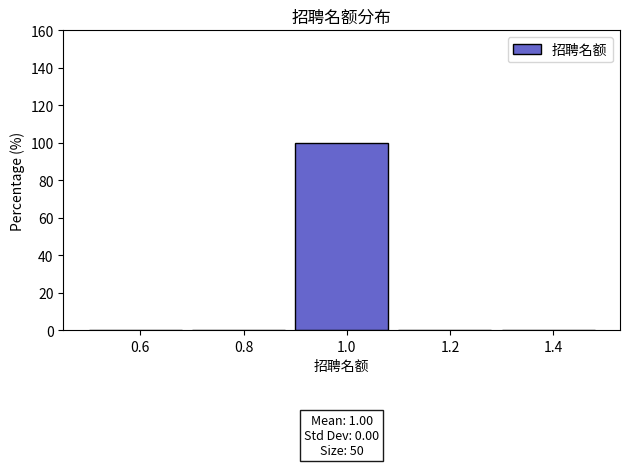

Over which range of the x-axis is the bar tallest?

0.9 to 1.1